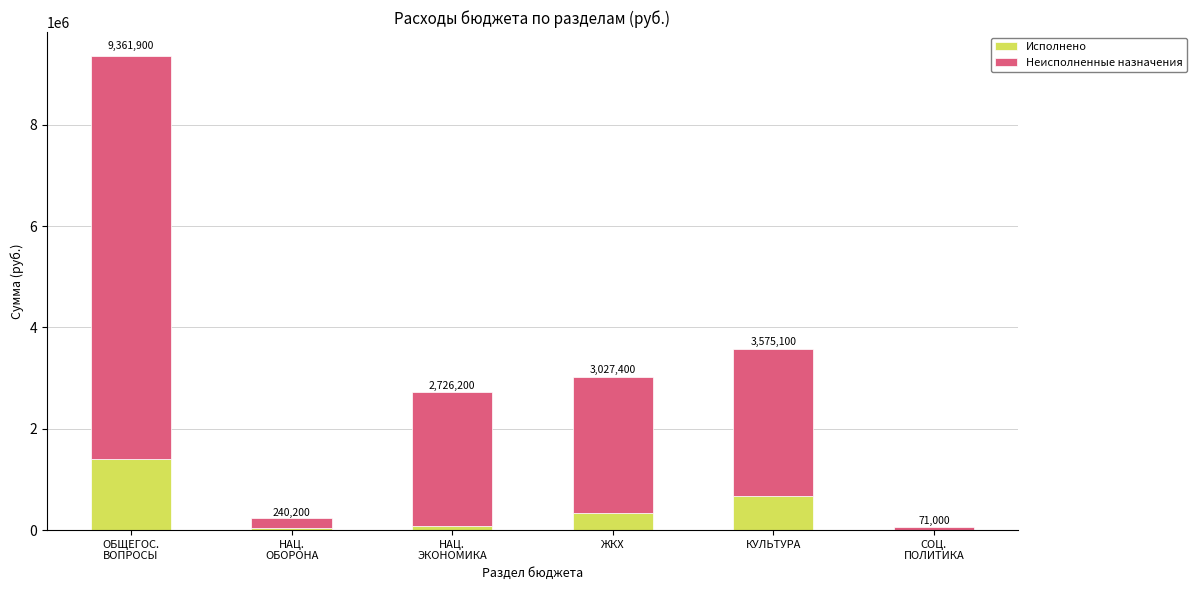

The value of Исполнено at КУЛЬТУРА is 669705.3. True or false?

True